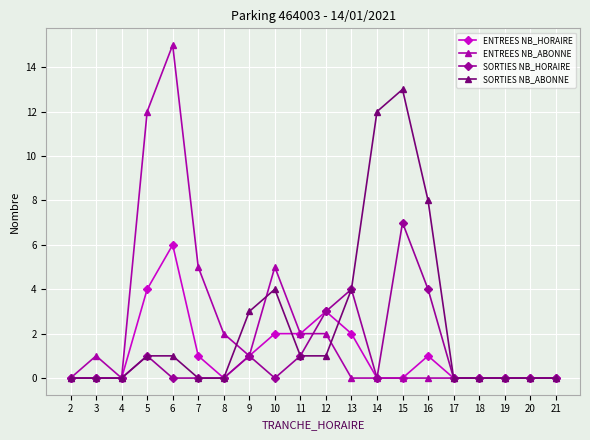

What is the value of the SORTIES NB_ABONNE point at the 14th from the left?

13